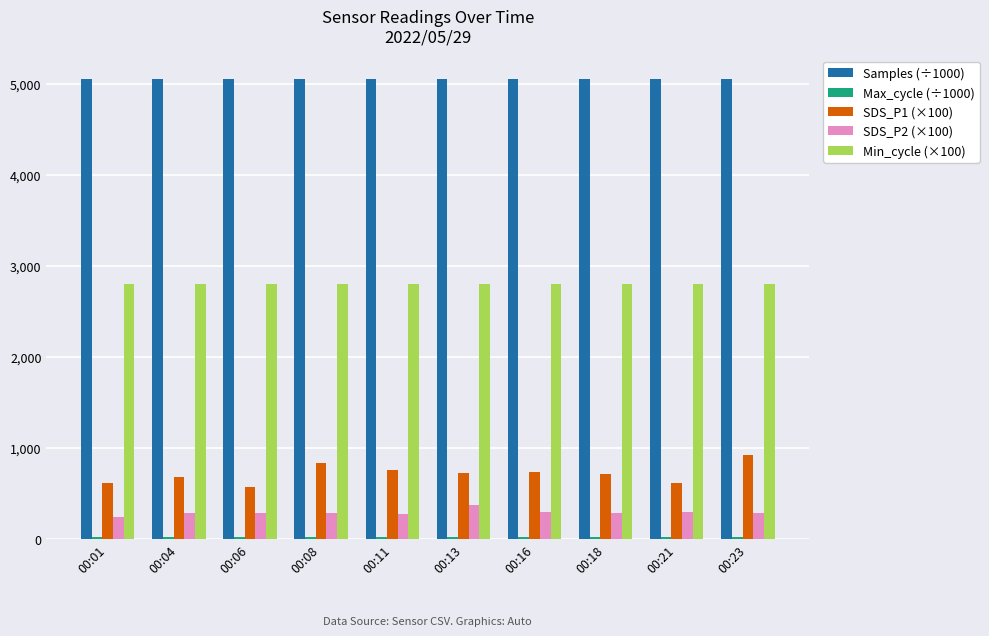

What is the value of the SDS_P2 (×100) bar at the 10th from the left?

290.0